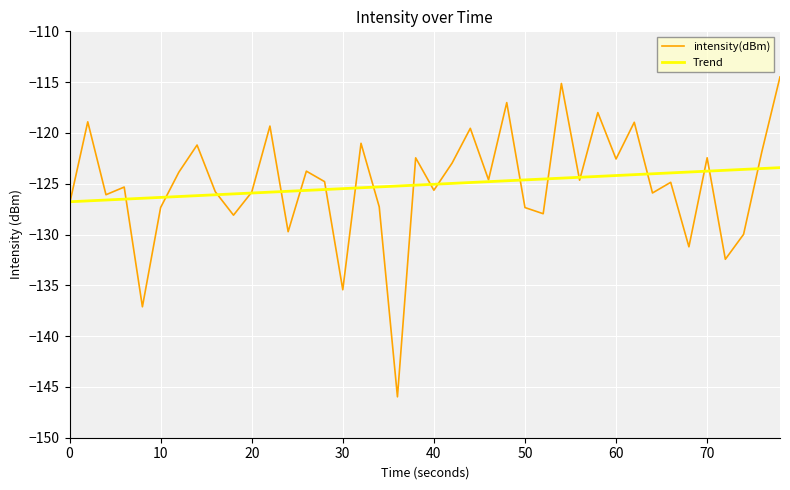

How many categories are shown in the chart?

40